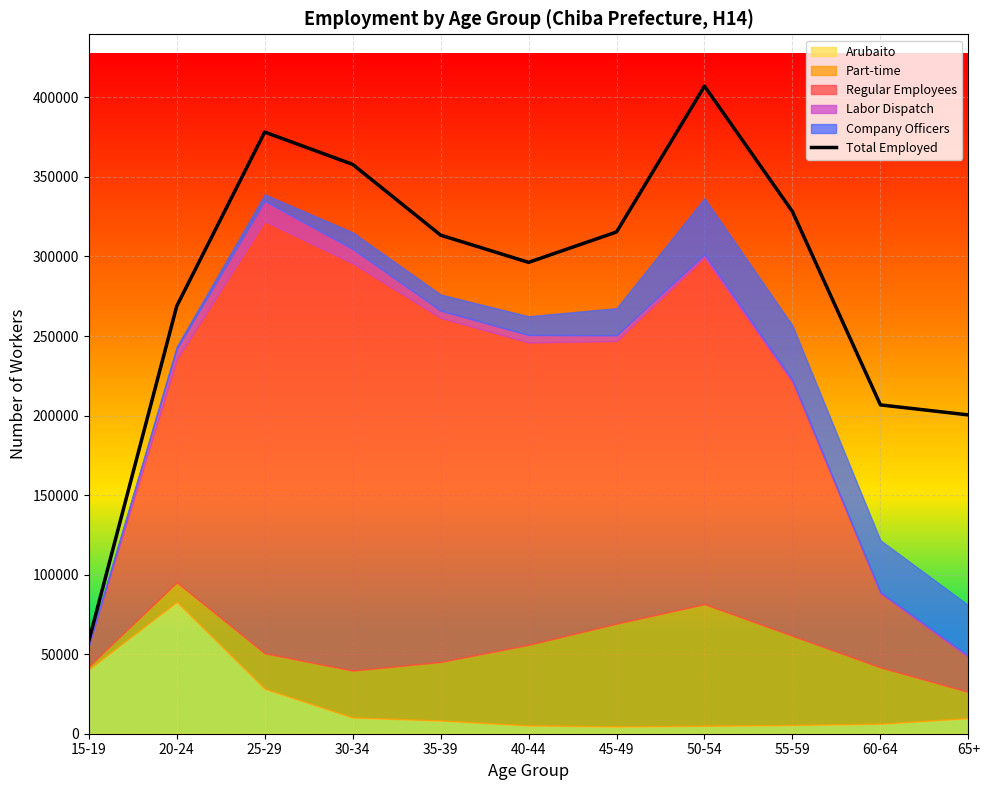

Which label corresponds to the largest value in the chart?

50-54